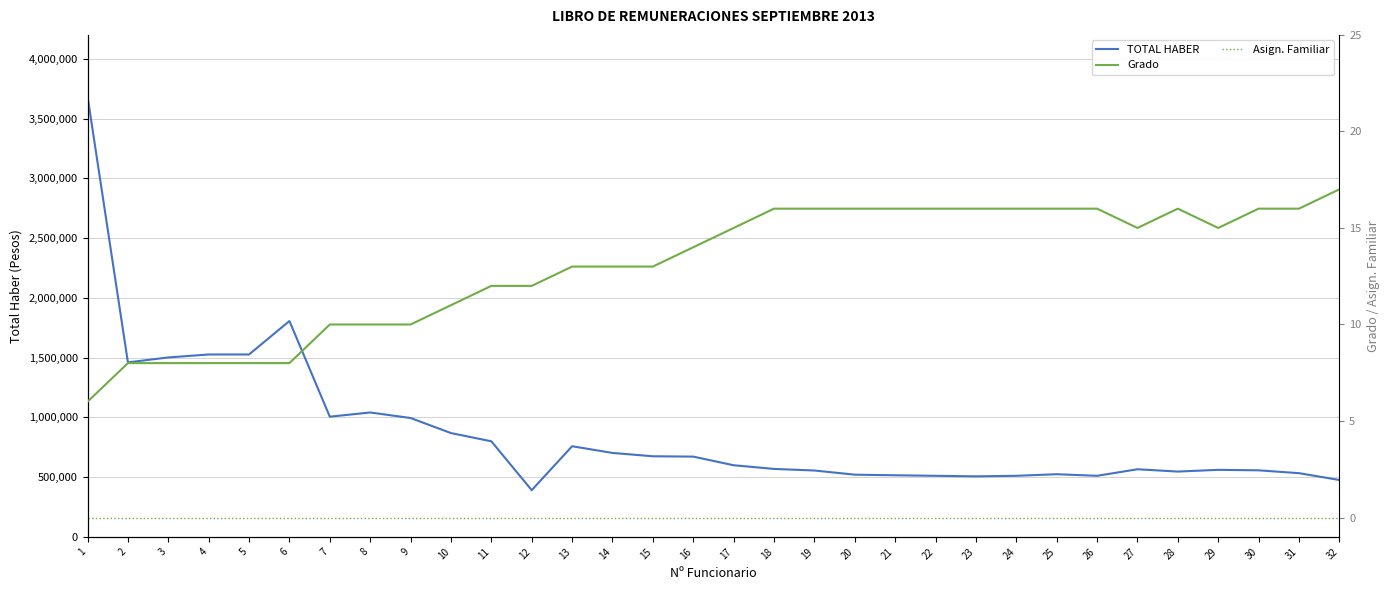

In Grado, how many points are higher than both neighbors (excluding endpoints)?

1